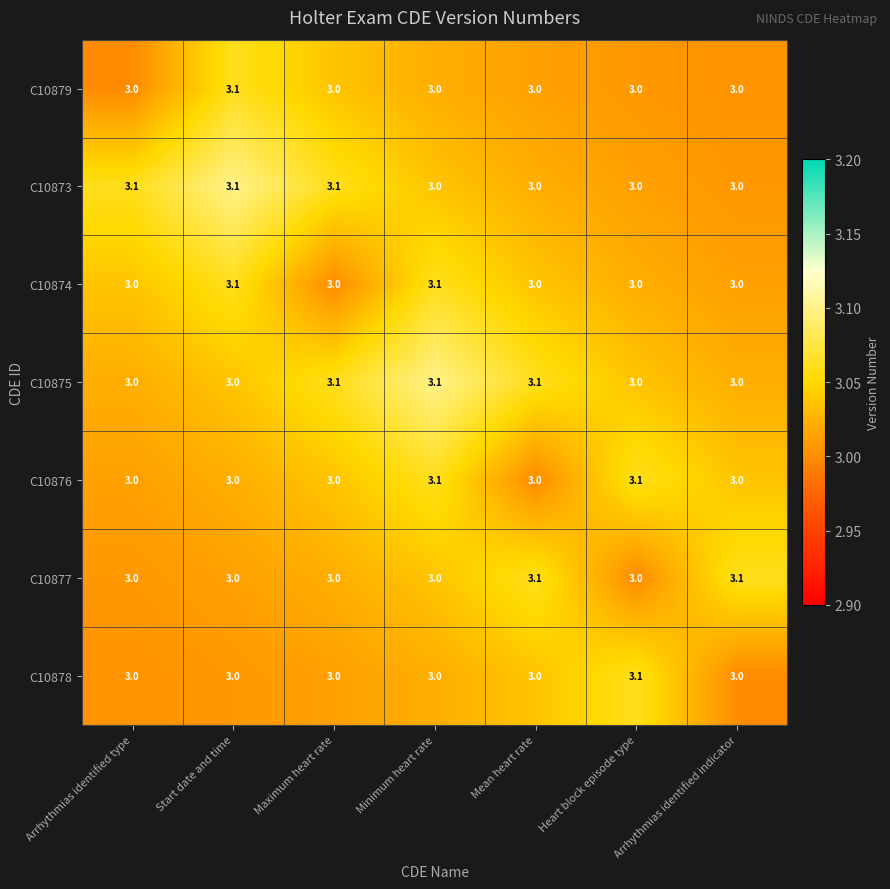

How many C10873 values are between 3 and 4?

7